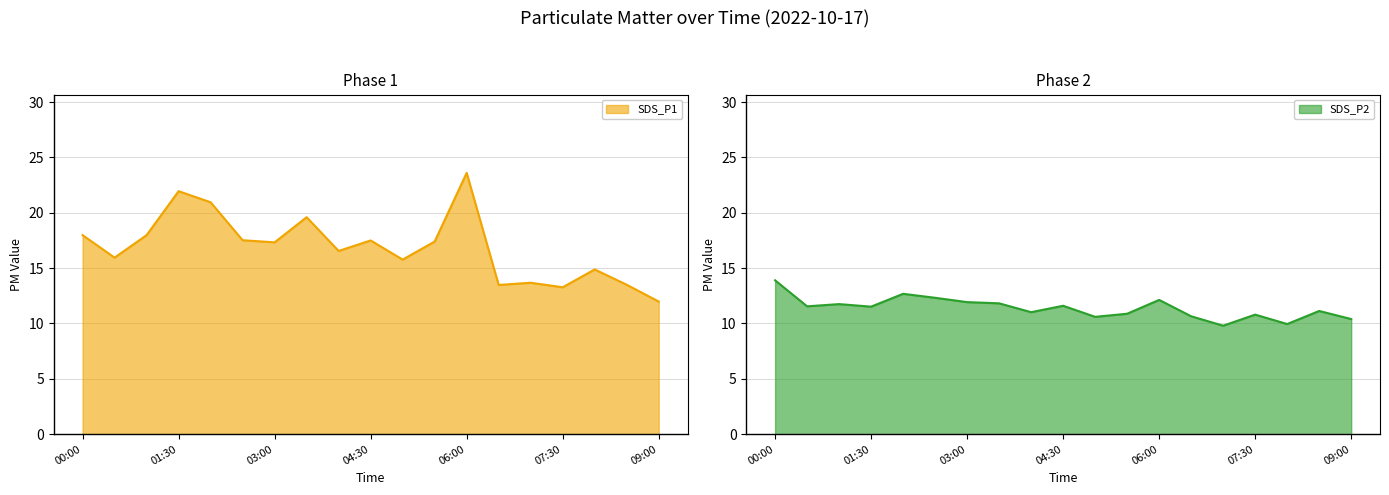

Which series changed the most between 06:30 and 09:00?

SDS_P1